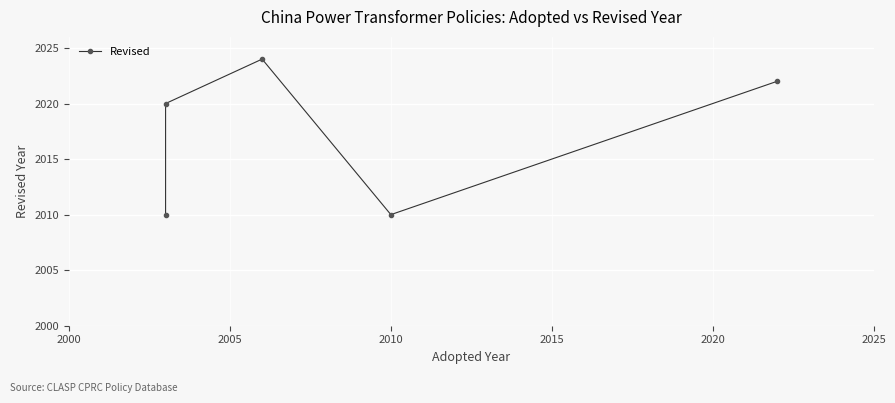

True or false: the data shows 889 at 2000.

False